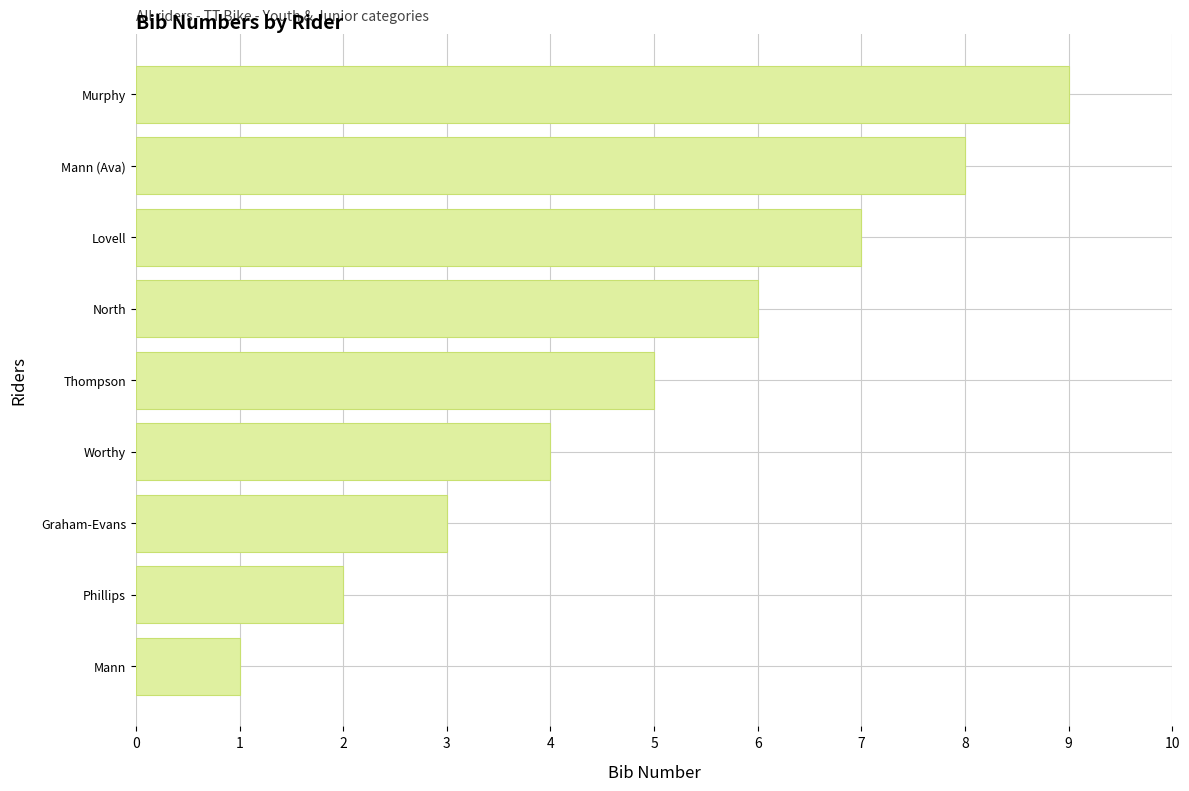

Which label corresponds to the largest value in the chart?

Murphy